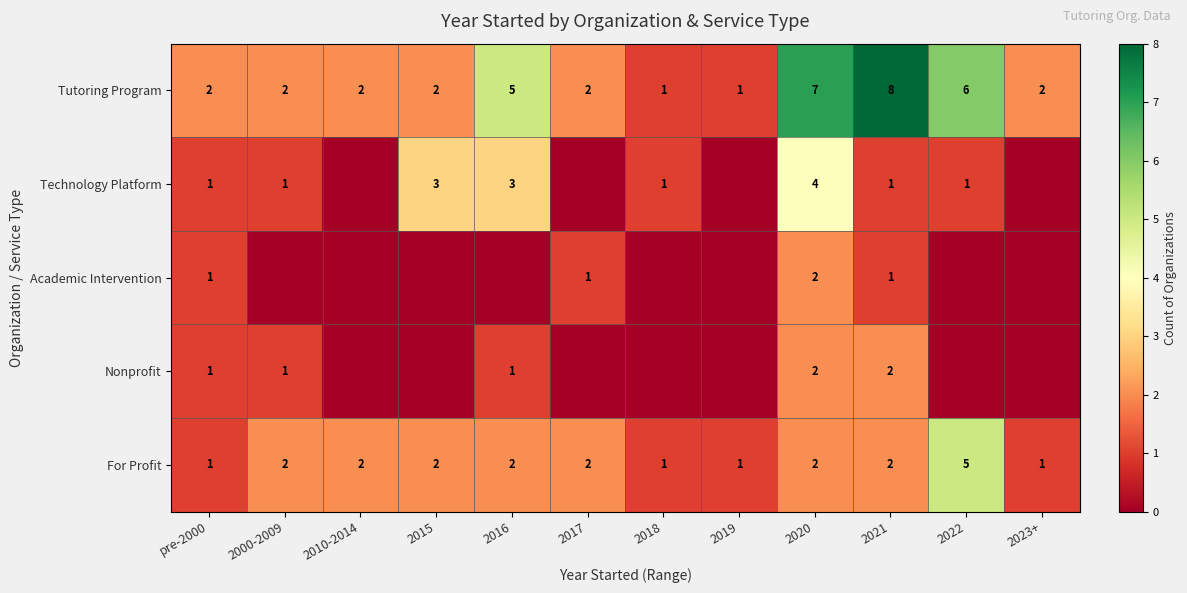

At which category is the sum across all series the highest?

2020